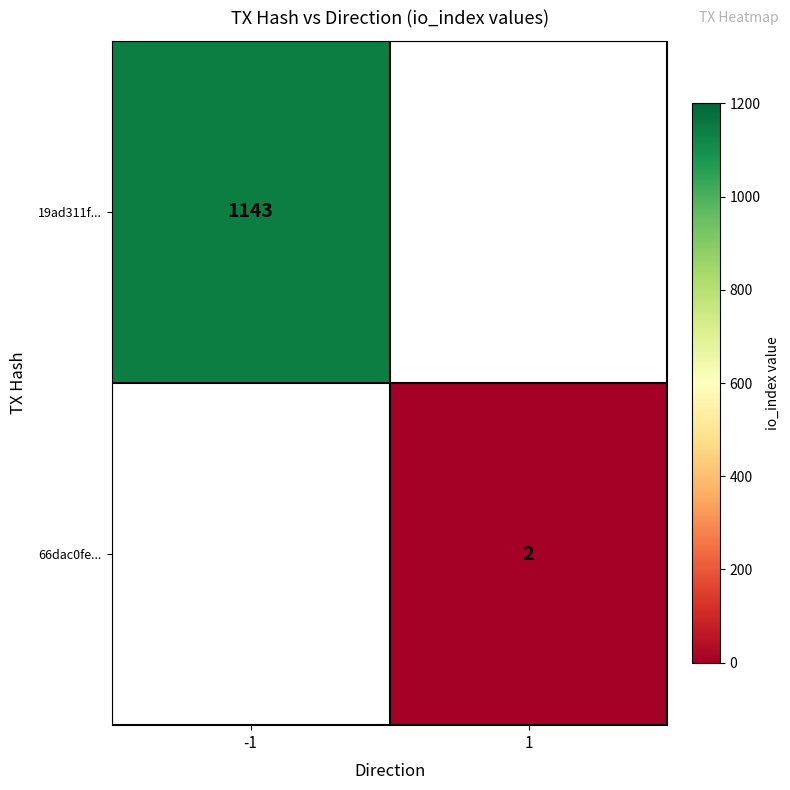

At how many categories does at least one series exceed 210?

1